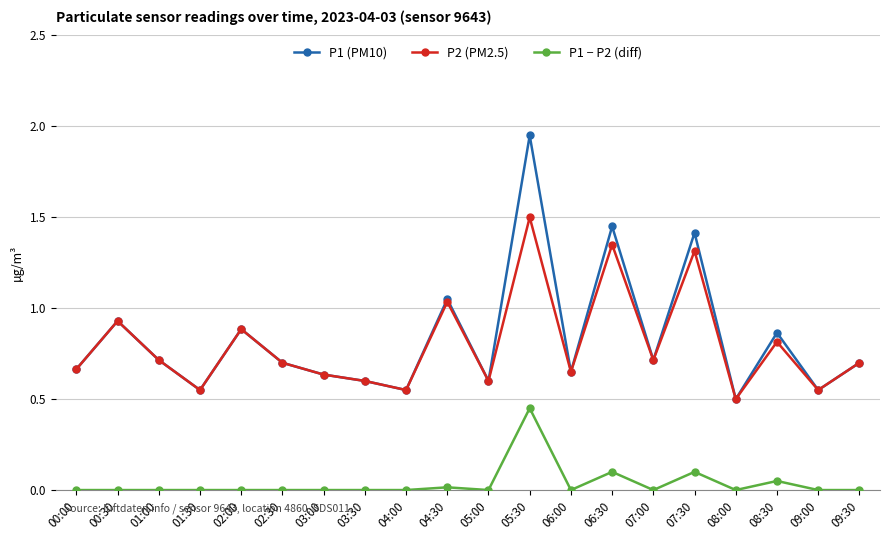

At which label does P1 − P2 (diff) reach its peak?

05:30